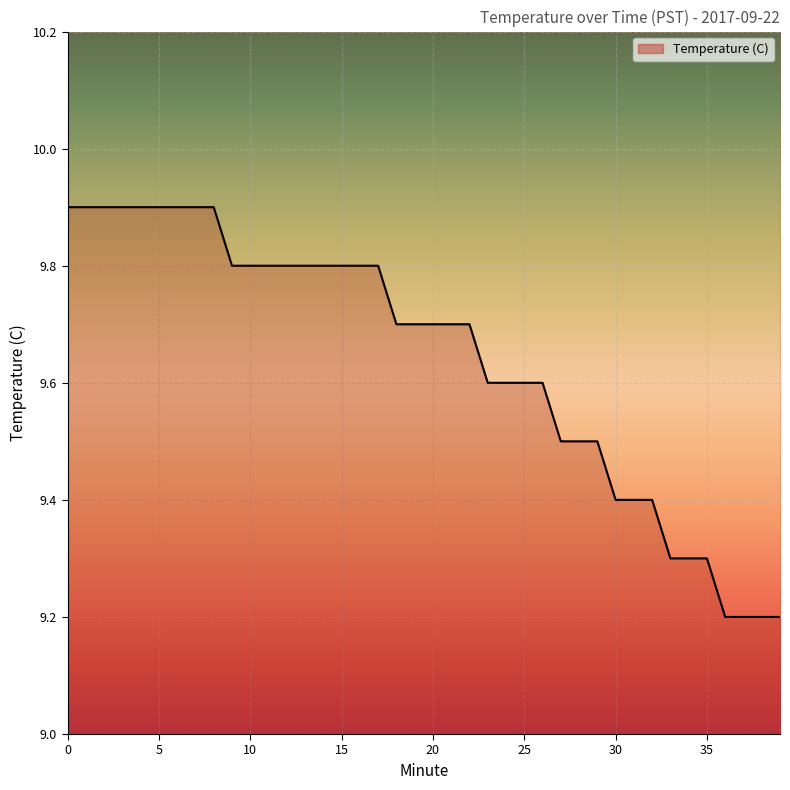

List the labels in order of value, largest first.

0, 1, 2, 3, 4, 5, 6, 7, 8, 9, 10, 11, 12, 13, 14, 15, 16, 17, 18, 19, 20, 21, 22, 23, 24, 25, 26, 27, 28, 29, 30, 31, 32, 33, 34, 35, 36, 37, 38, 39